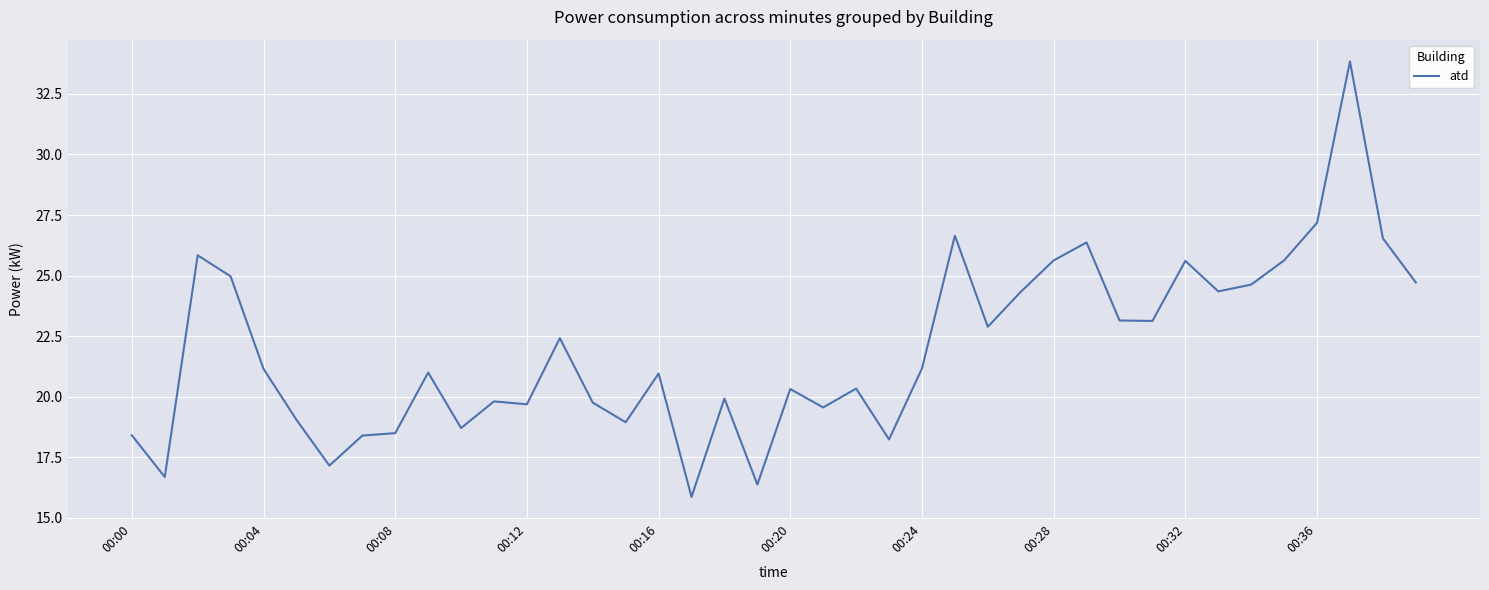

What is the difference between the maximum and minimum values?

18.0